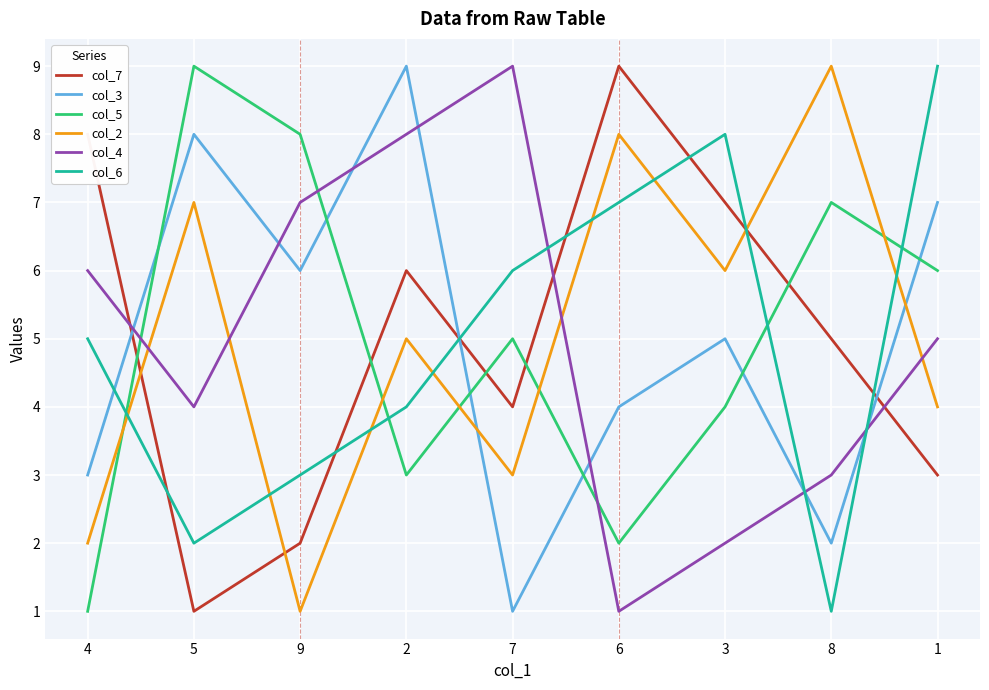

At how many categories does at least one series exceed 5?

9